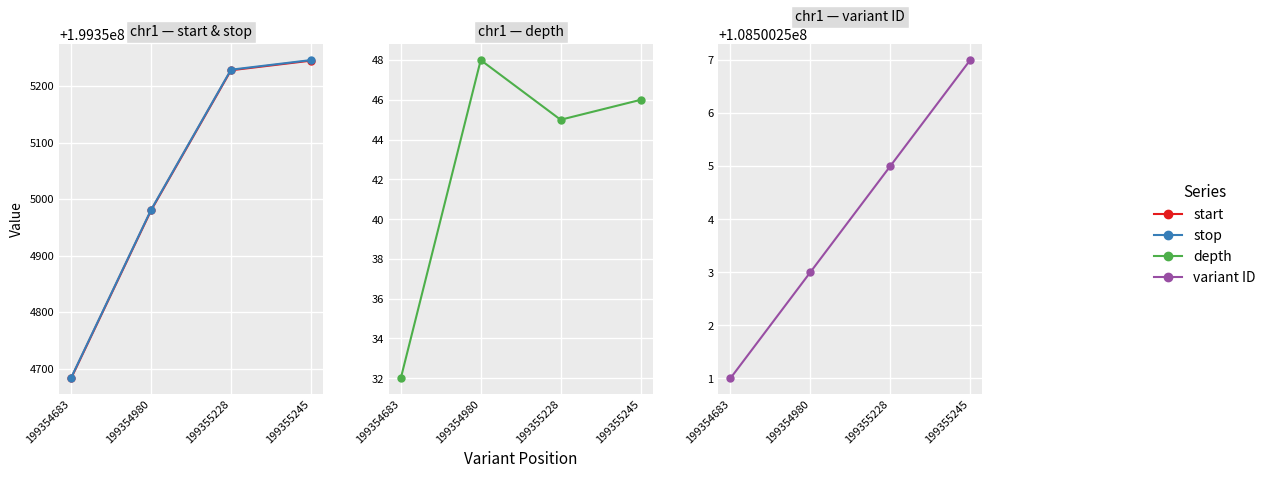

At which category is the sum across all series the highest?

199355245